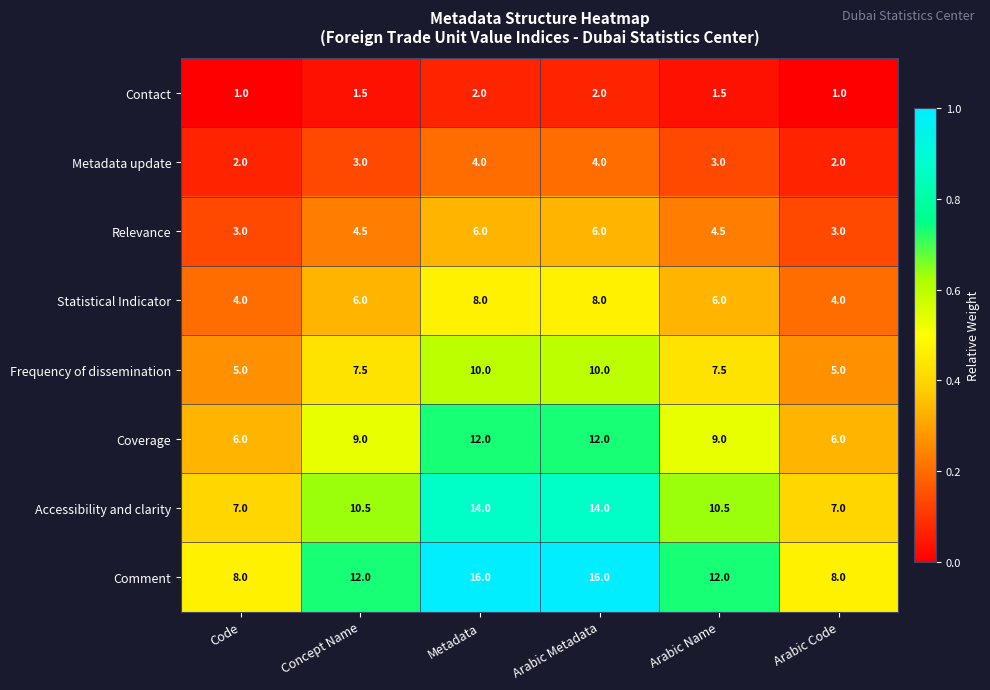

What is the difference between the maximum and second lowest values in the Relevance series?

3.0